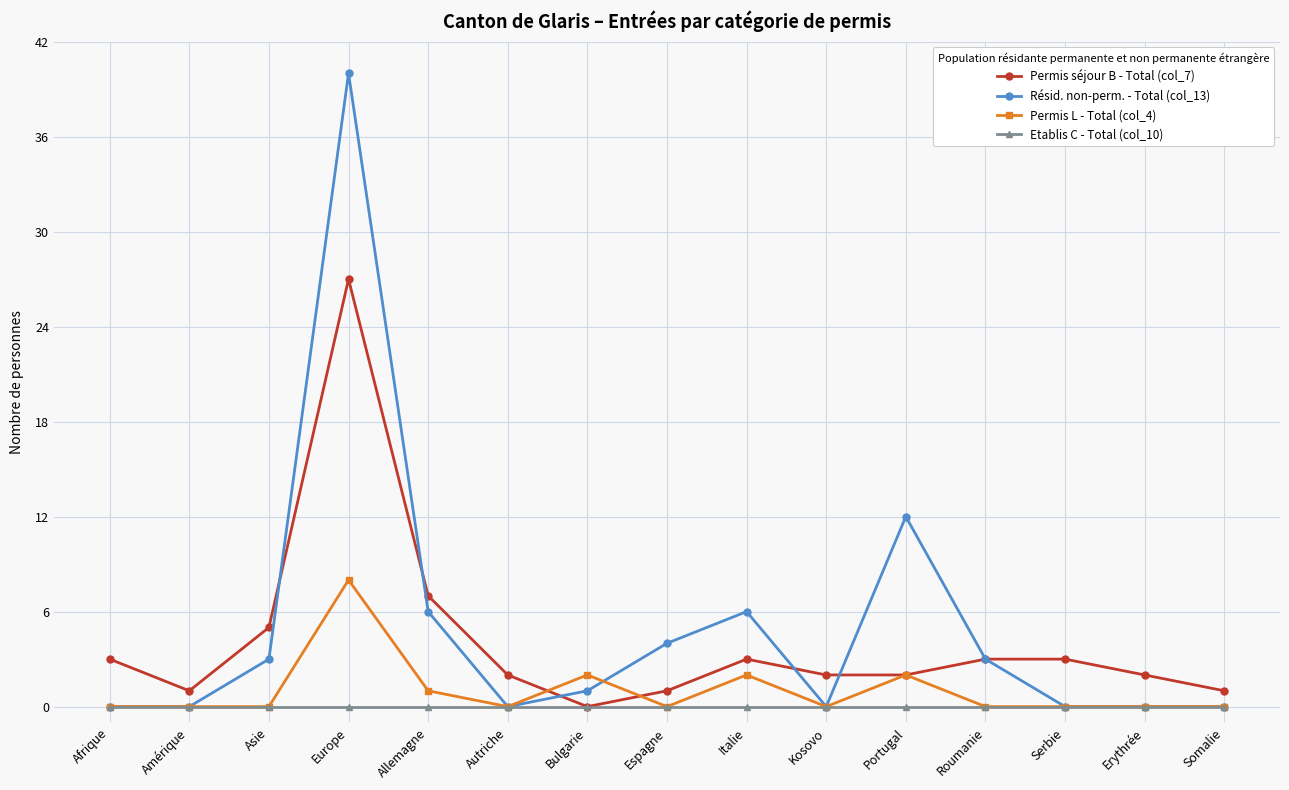

Which category has the highest value in the Résid. non-perm. - Total (col_13) series?

Europe